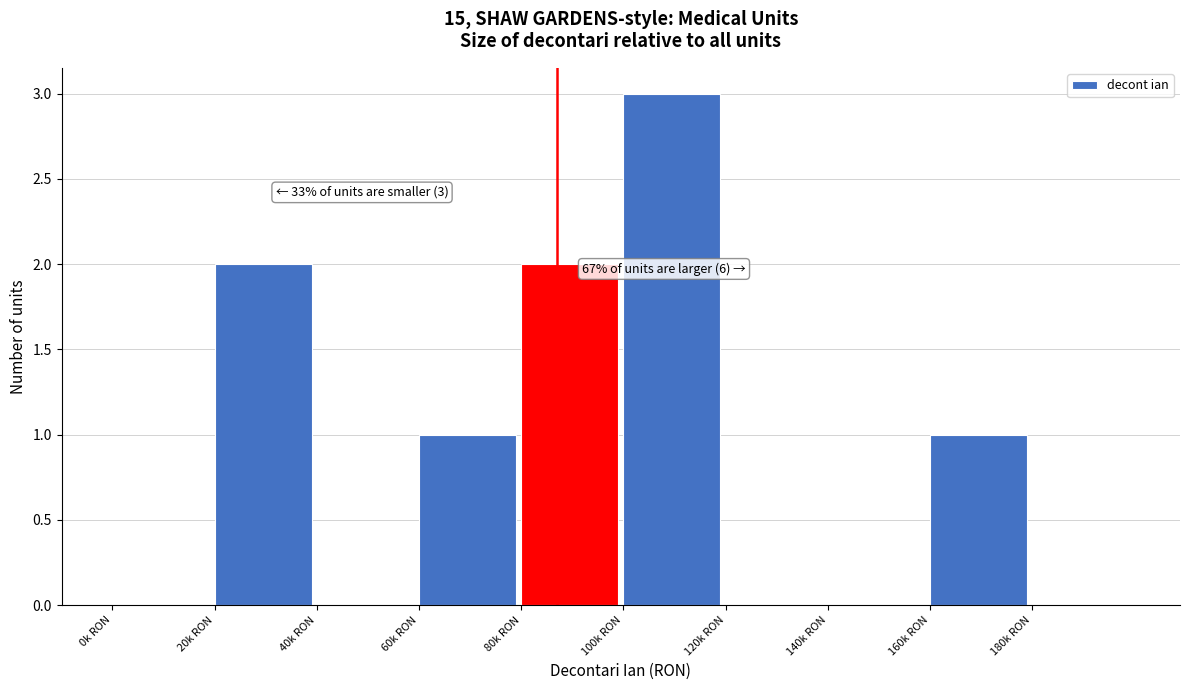

Reading right to left, extract all data points from this chart.

180k RON=0	160k RON=1	140k RON=0	120k RON=0	100k RON=3	80k RON=2	60k RON=1	40k RON=0	20k RON=2	0k RON=0